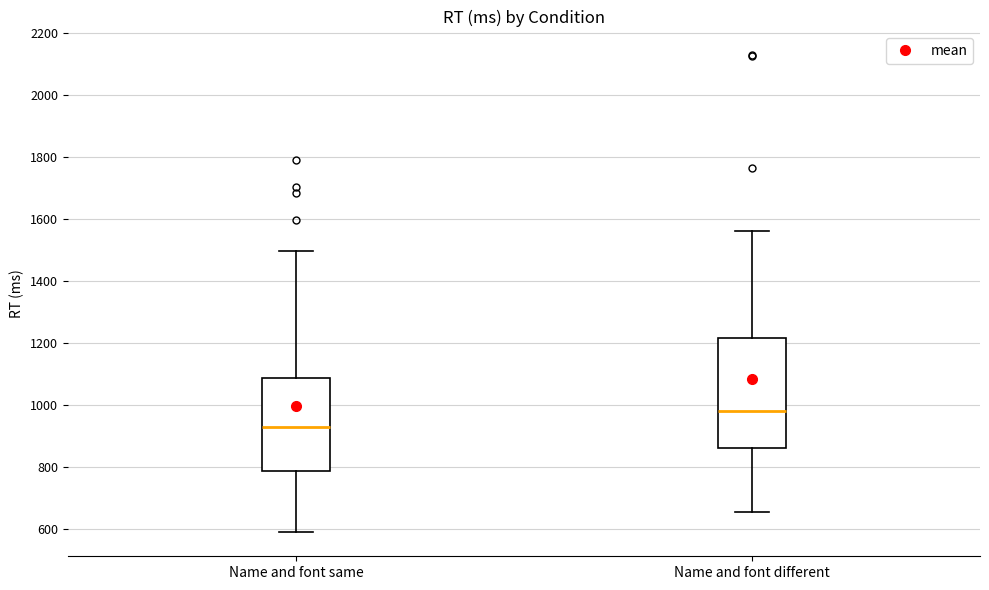

Reading left to right, read every box against the y-axis: the position of its median line, the range the box covers, and the ends of its whiskers. The values are not printed on the chart, so give them approximately, as read against the axis.

Name and font same: median 920, box 780 to 1080, whiskers 580 to 1500
Name and font different: median 980, box 860 to 1220, whiskers 660 to 1560